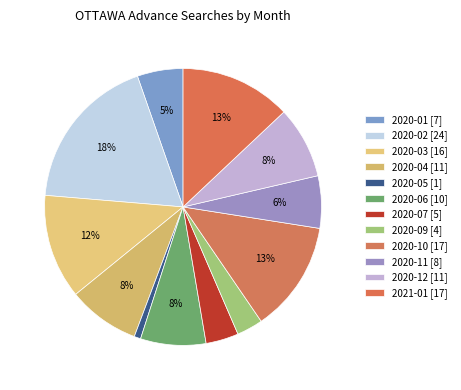

To the nearest percent, what is the combined percentage of 2020-09 and 2020-03?

15%